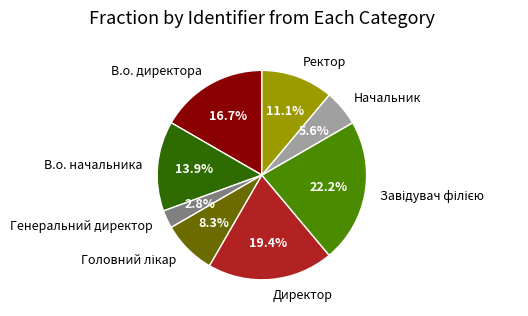

Combined, do В.о. начальника and В.о. директора account for over 50%?

No